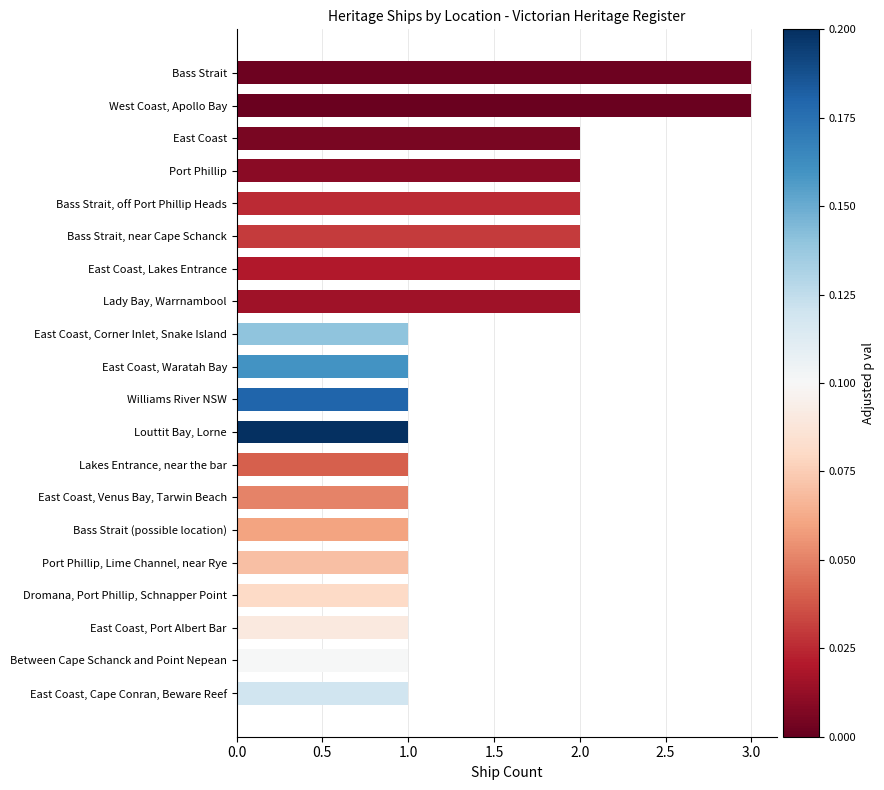

Read the value at Port Phillip.

2